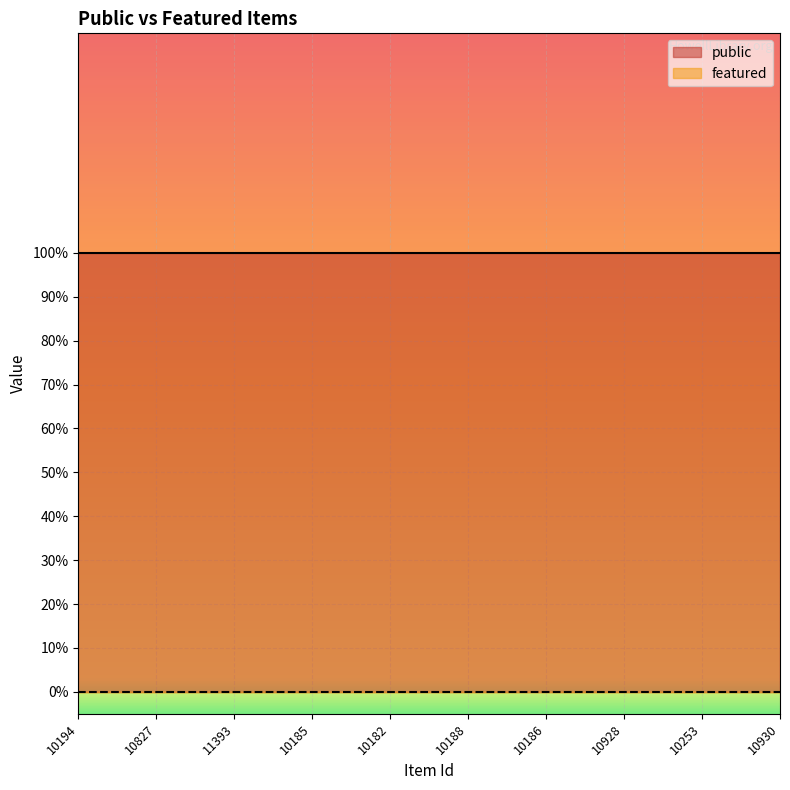

What is the difference between the highest and lowest values at 10827?

1